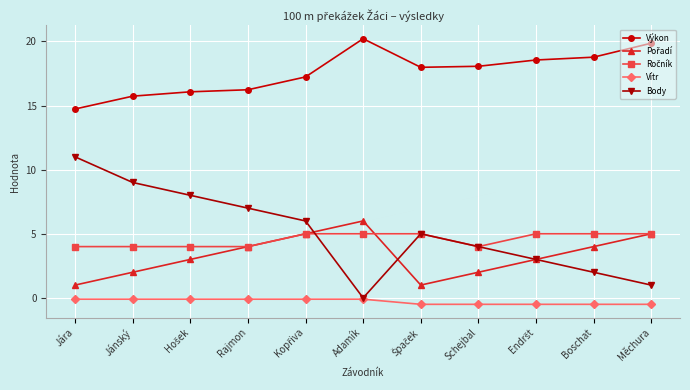

What is the difference between the maximum and minimum values in the Body series?

11.0